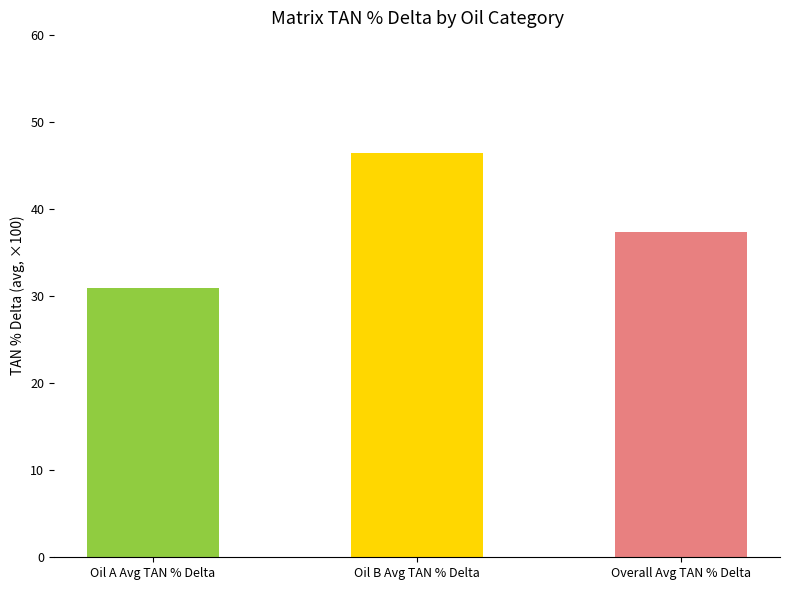

Between A and A, which is larger?

A